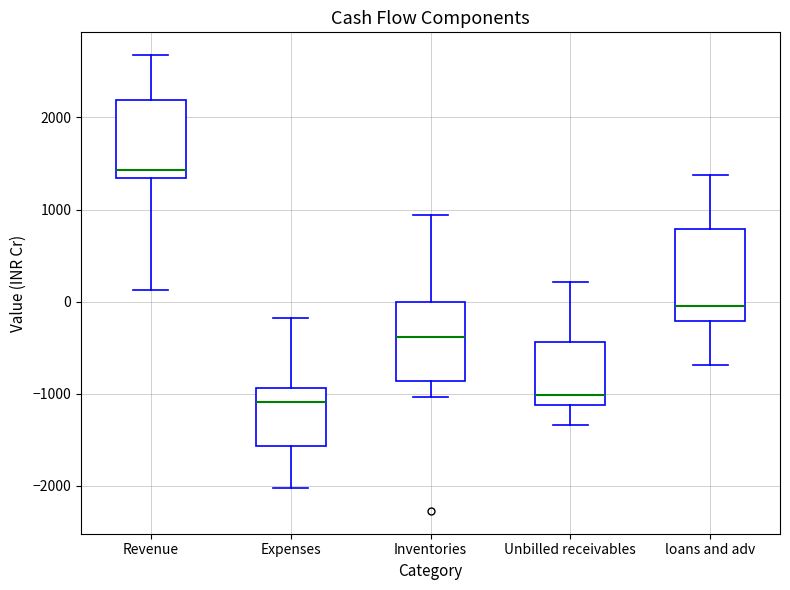

Comparing the boxes themselves (not the whiskers), which one is the tallest?

loans and adv